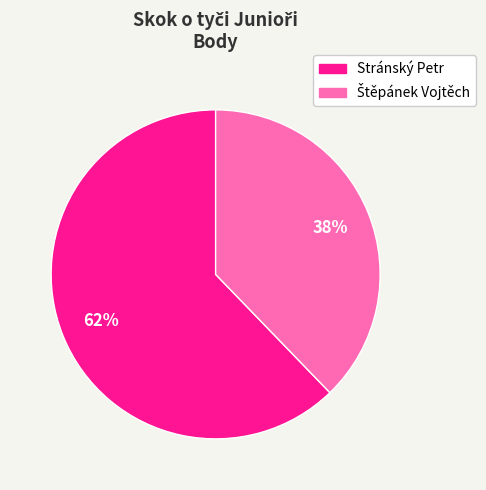

What is the largest slice in the pie chart?

Stránský Petr